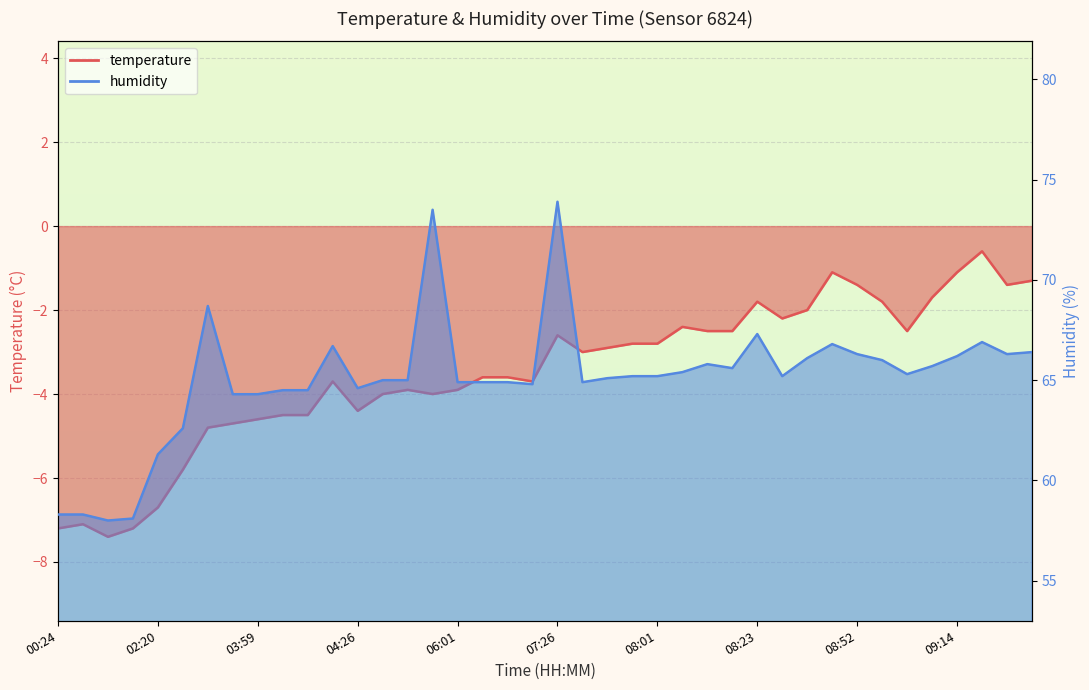

What is the average value of the temperature series?

-3.5